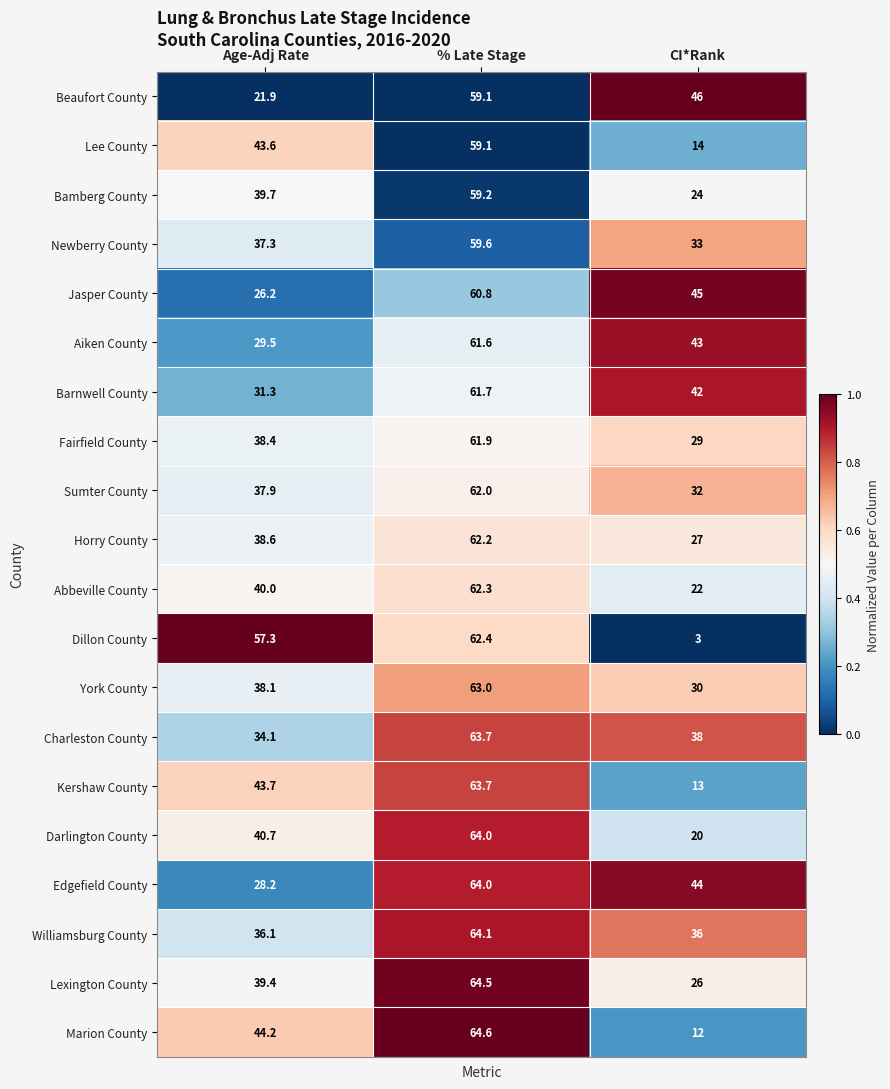

What is the average value of the Abbeville County series?

41.4